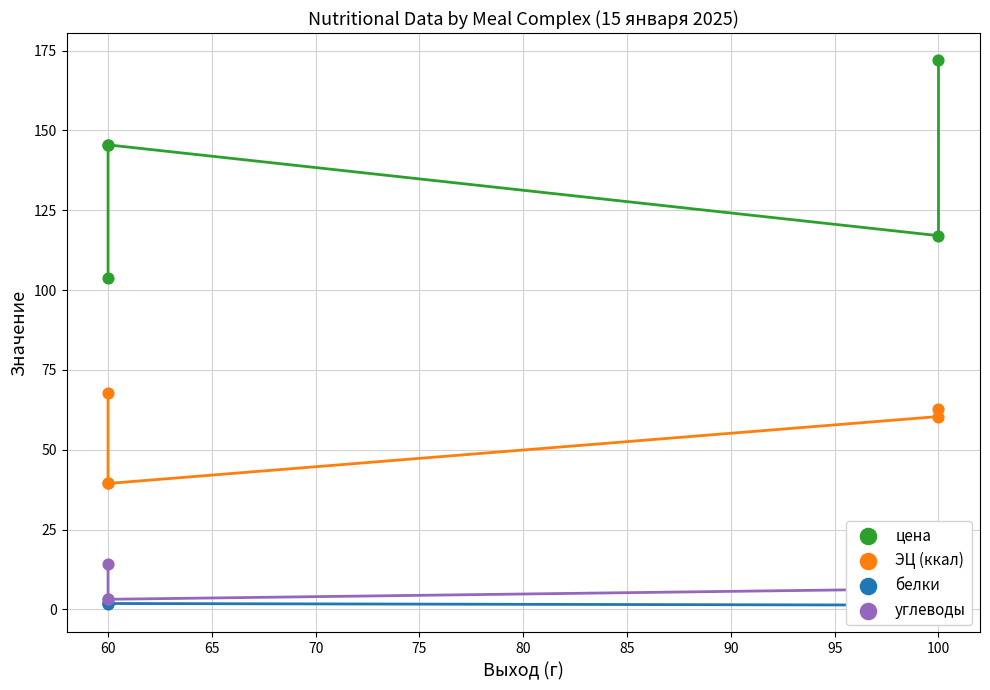

Which series reaches the minimum Y coordinate?

белки